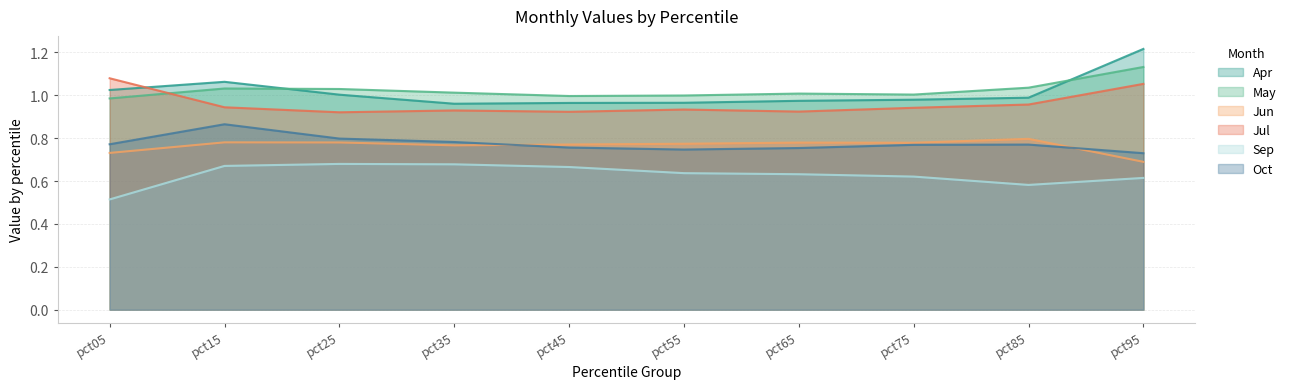

Where is the first local maximum for Oct?

pct15